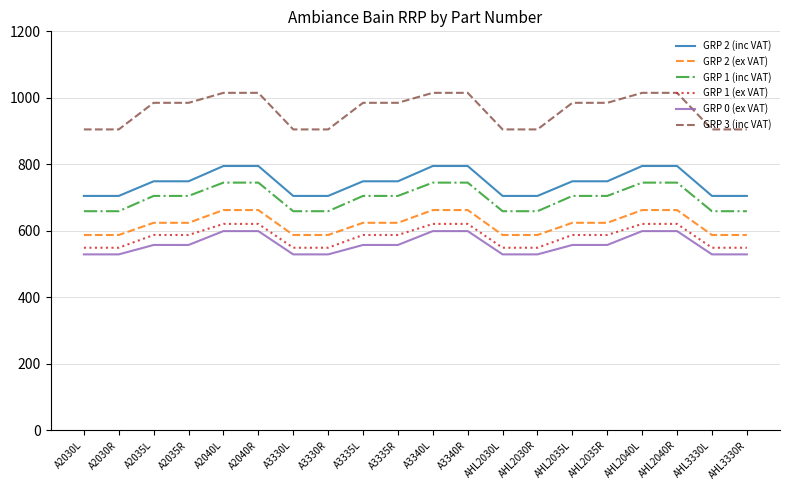

What is the lowest value of the GRP 0 (ex VAT) series?

529.2